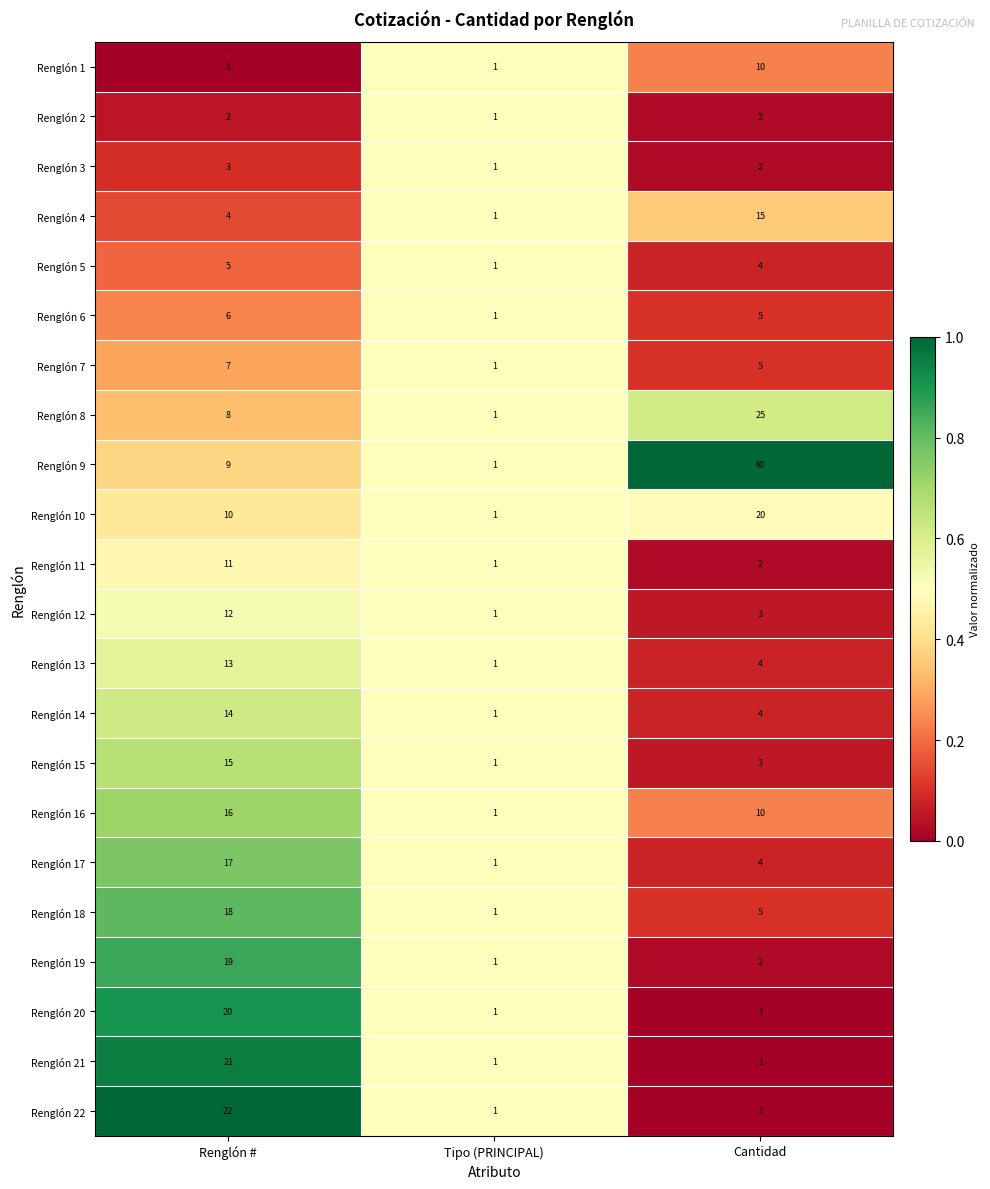

Which series has the largest total across all categories?

Renglón 9